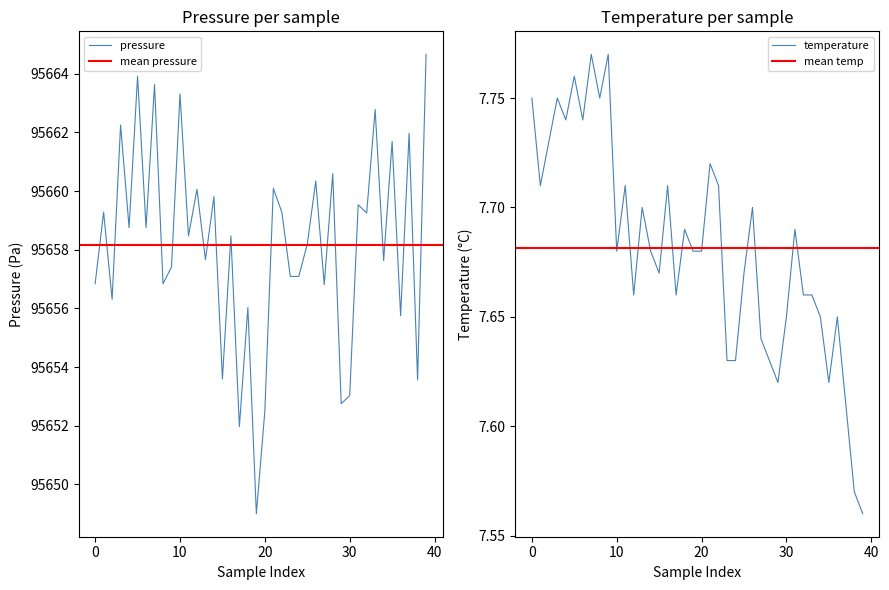

Which series changed the most between 07:02 and 13:02?

pressure